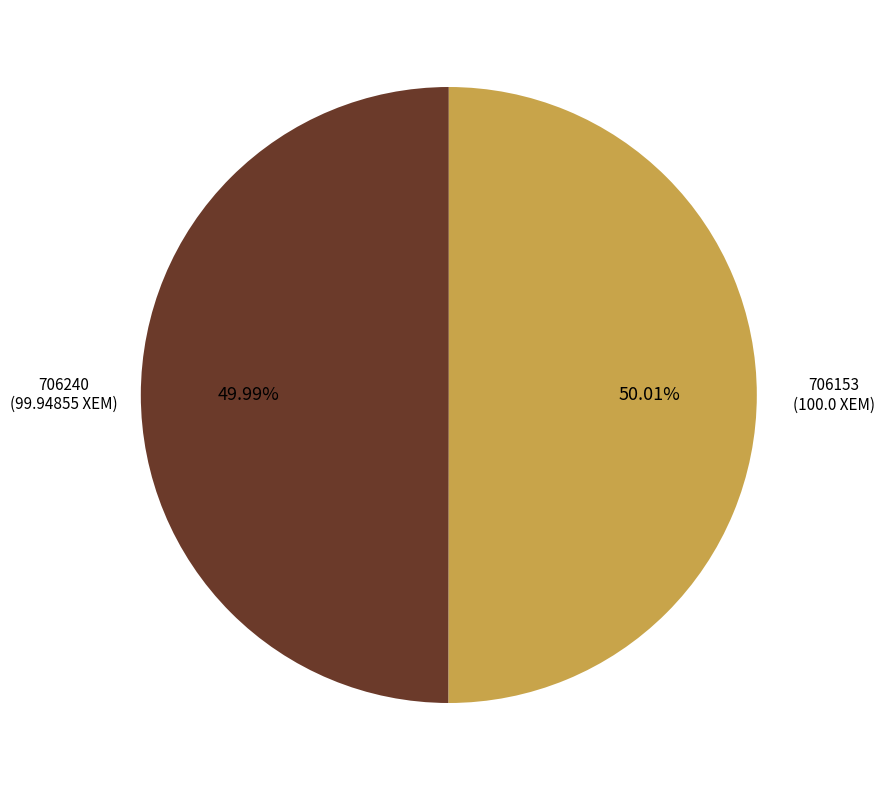

What percentage is NOT represented by 706153?

50.0%